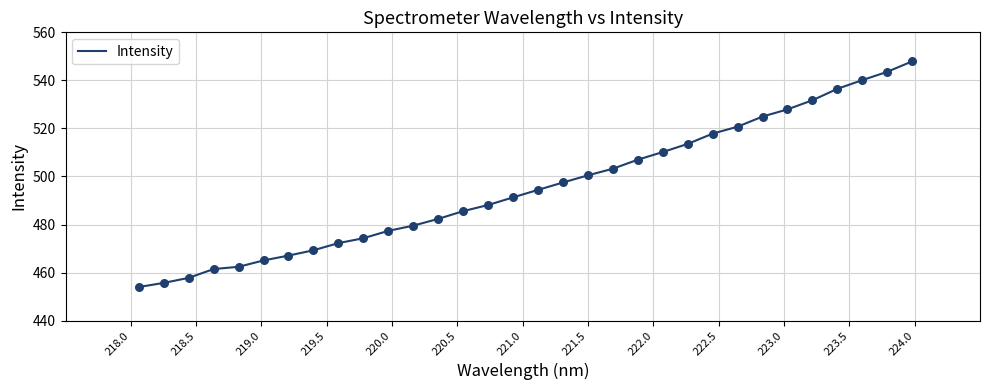

What is the greatest value displayed?

547.9